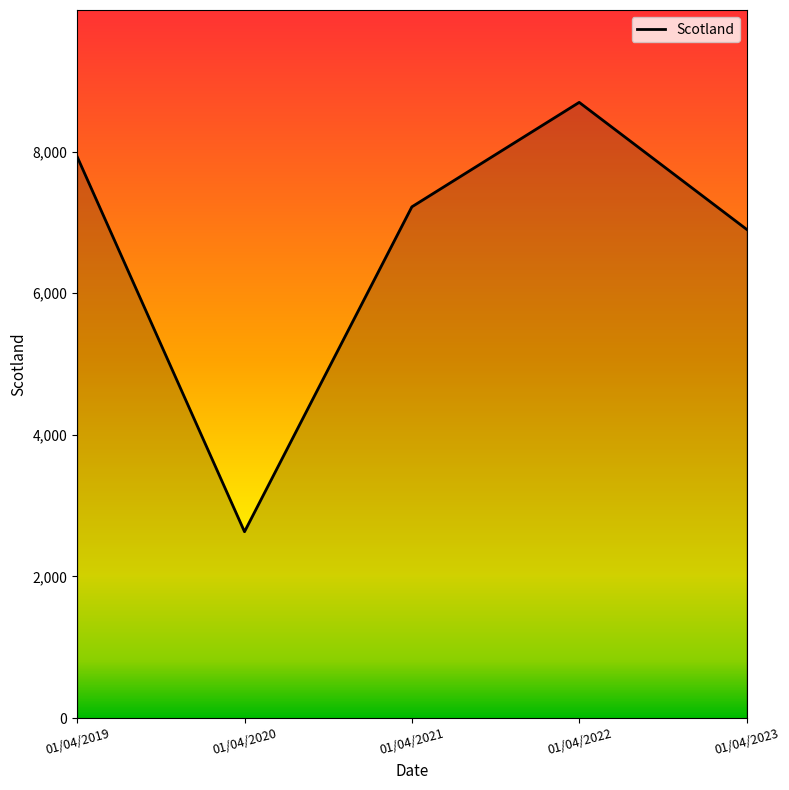

How many categories are shown in the chart?

5